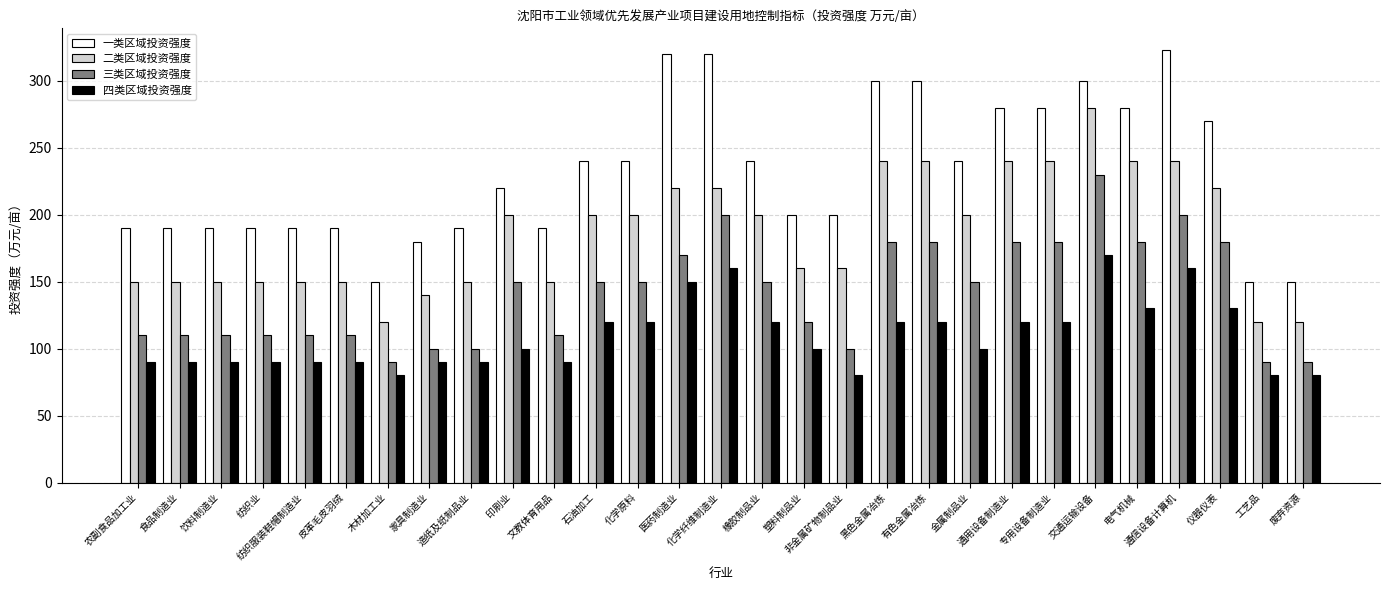

The 一类区域投资强度 series shows 359 at 非金属矿物制品业. True or false?

False